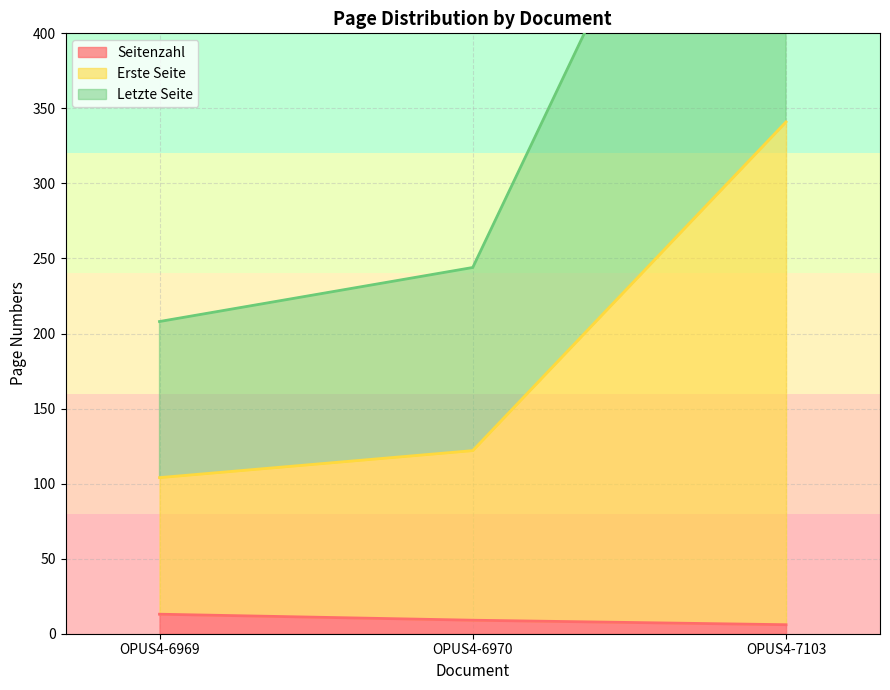

Reading left to right, transcribe all the data shown in this chart.

Seitenzahl: 13	9	6
Erste Seite: 104	122	341
Letzte Seite: 208	244	682